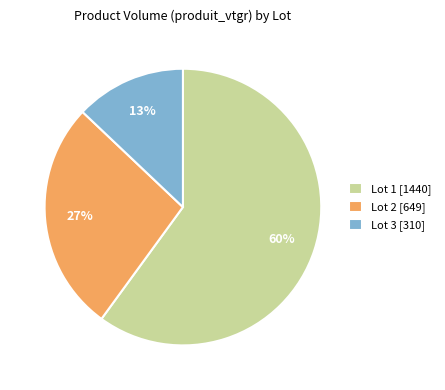

To the nearest percent, what percentage of the pie is Lot 3?

13%